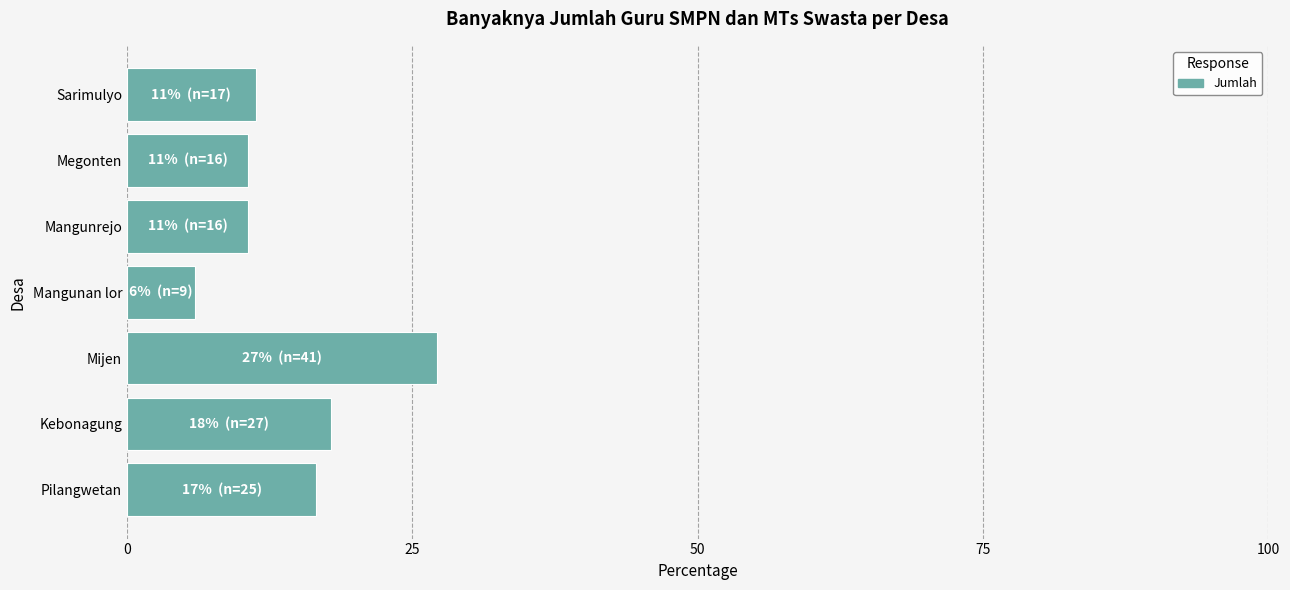

Approximately how many times larger is the value at Kebonagung compared to Pilangwetan?

1.1